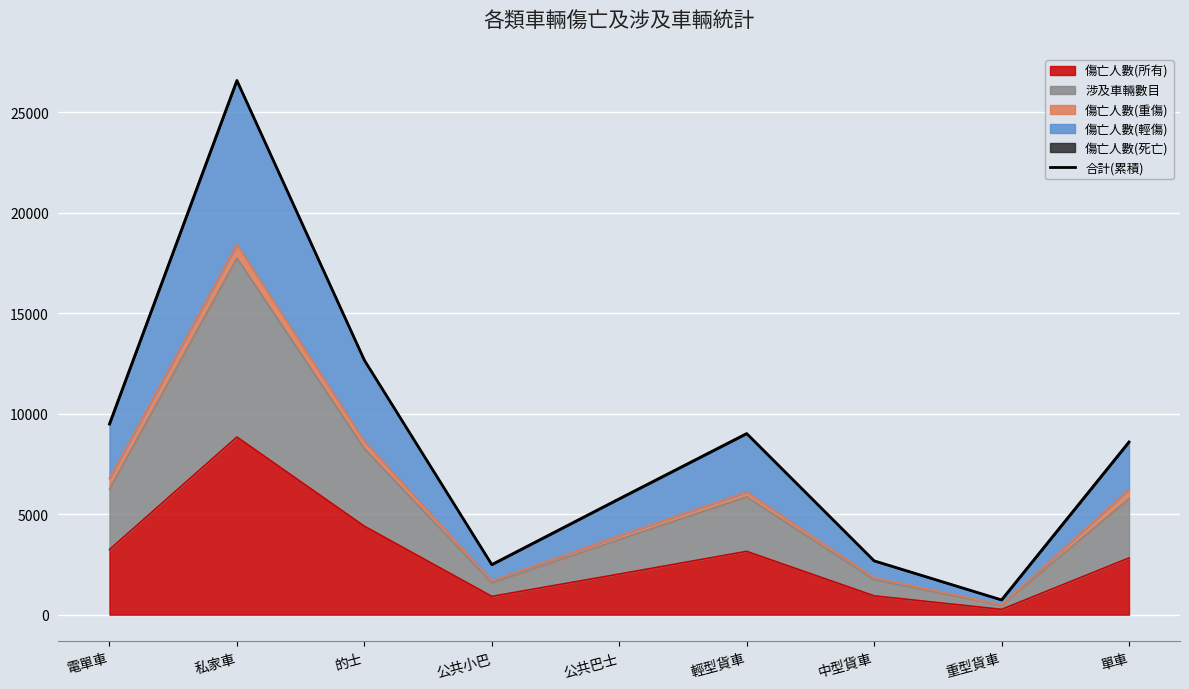

Reading left to right, extract all data points from this chart.

電單車=9483	私家車=26571	的士=12661	公共小巴=2491	公共巴士=5764	輕型貨車=9009	中型貨車=2678	重型貨車=734	單車=8591